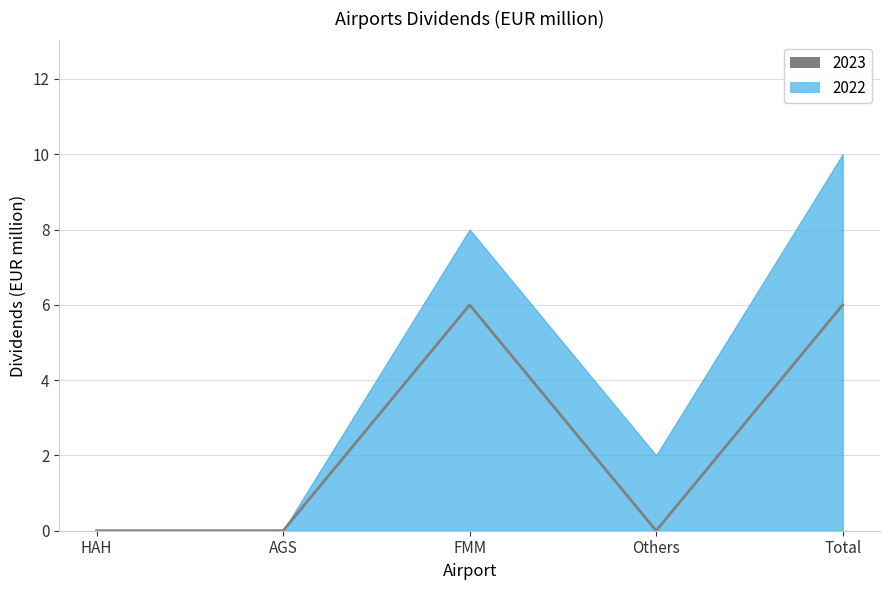

What position from the right is Total?

1